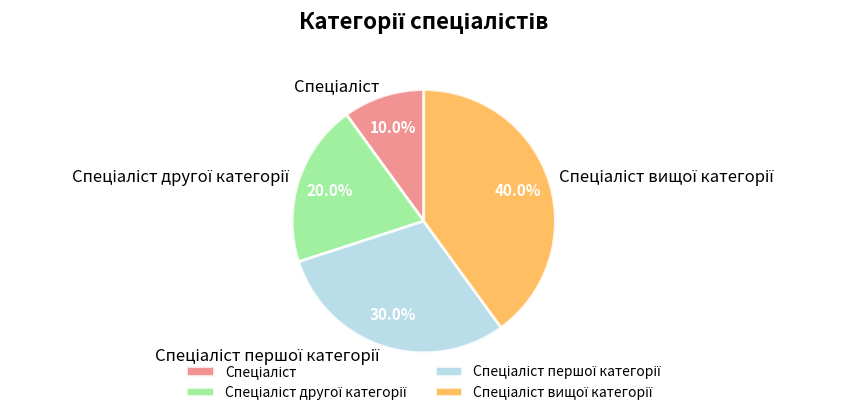

To the nearest percent, what is the average slice percentage?

25%